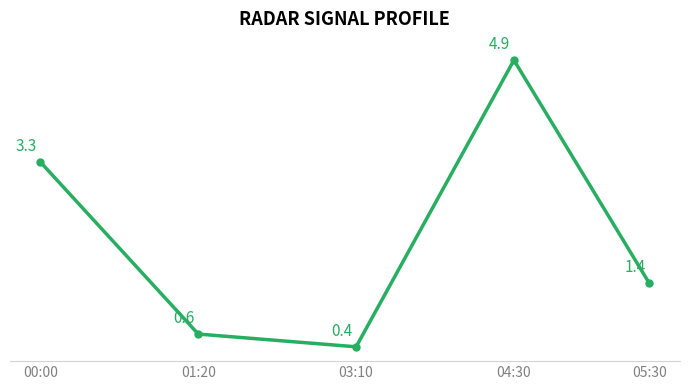

Is it true that the value at 01:20 is 0.3?

False